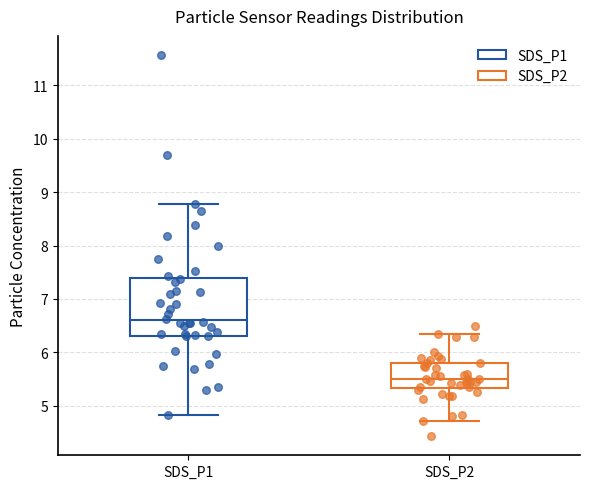

Which box's median line is the lowest?

SDS_P2